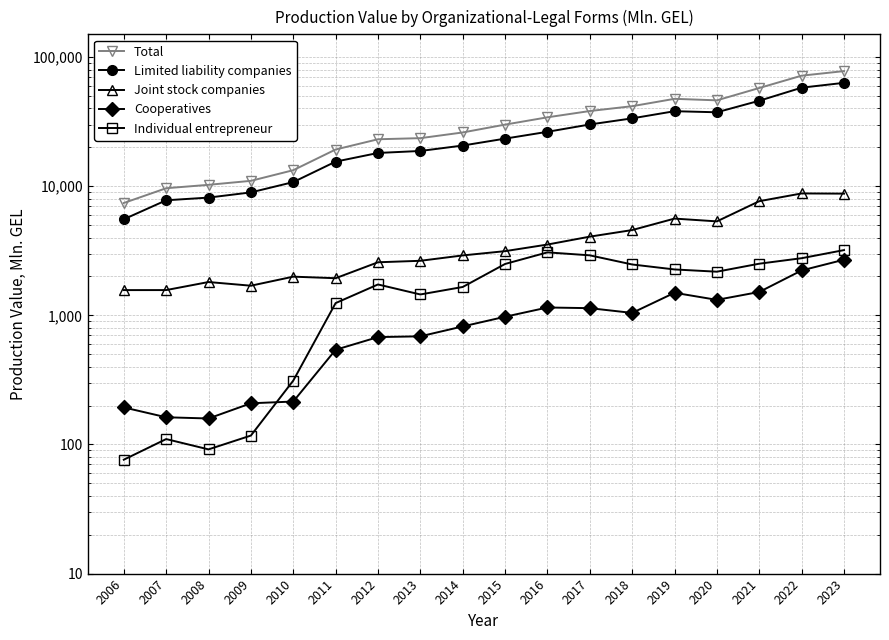

What is the sum of the Total values at 2008 and 2014?

36317.0